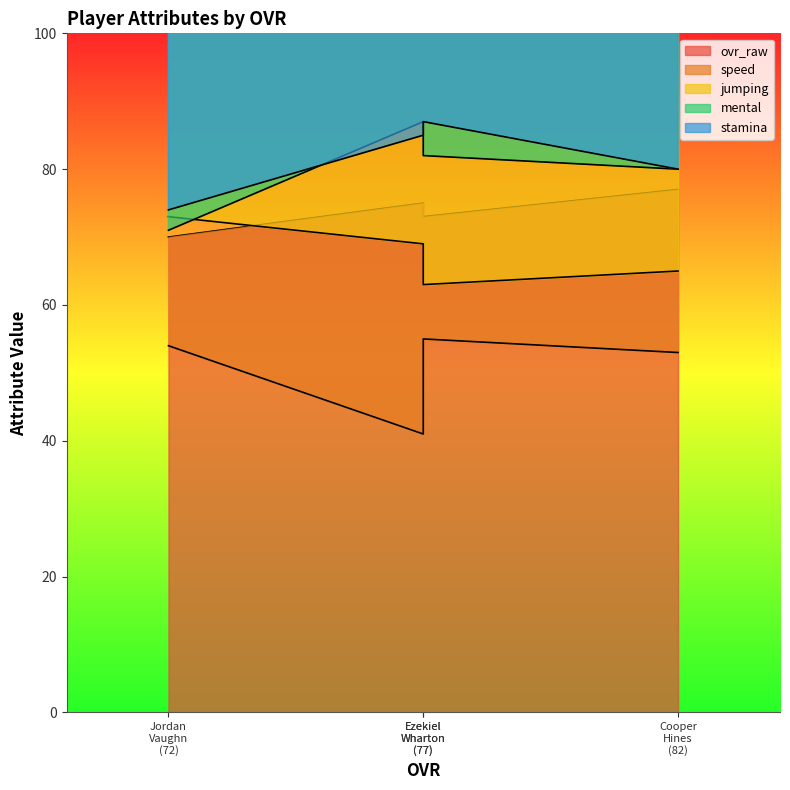

What is the difference between the maximum and minimum values in the speed series?

14